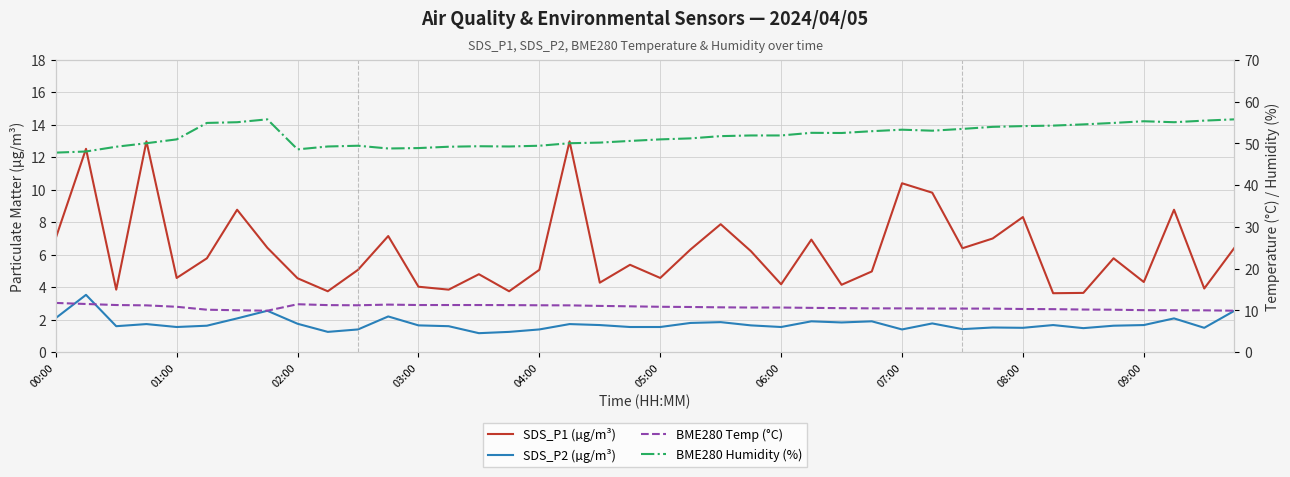

How many data points in BME280 Temp (°C) are less than 10?

2